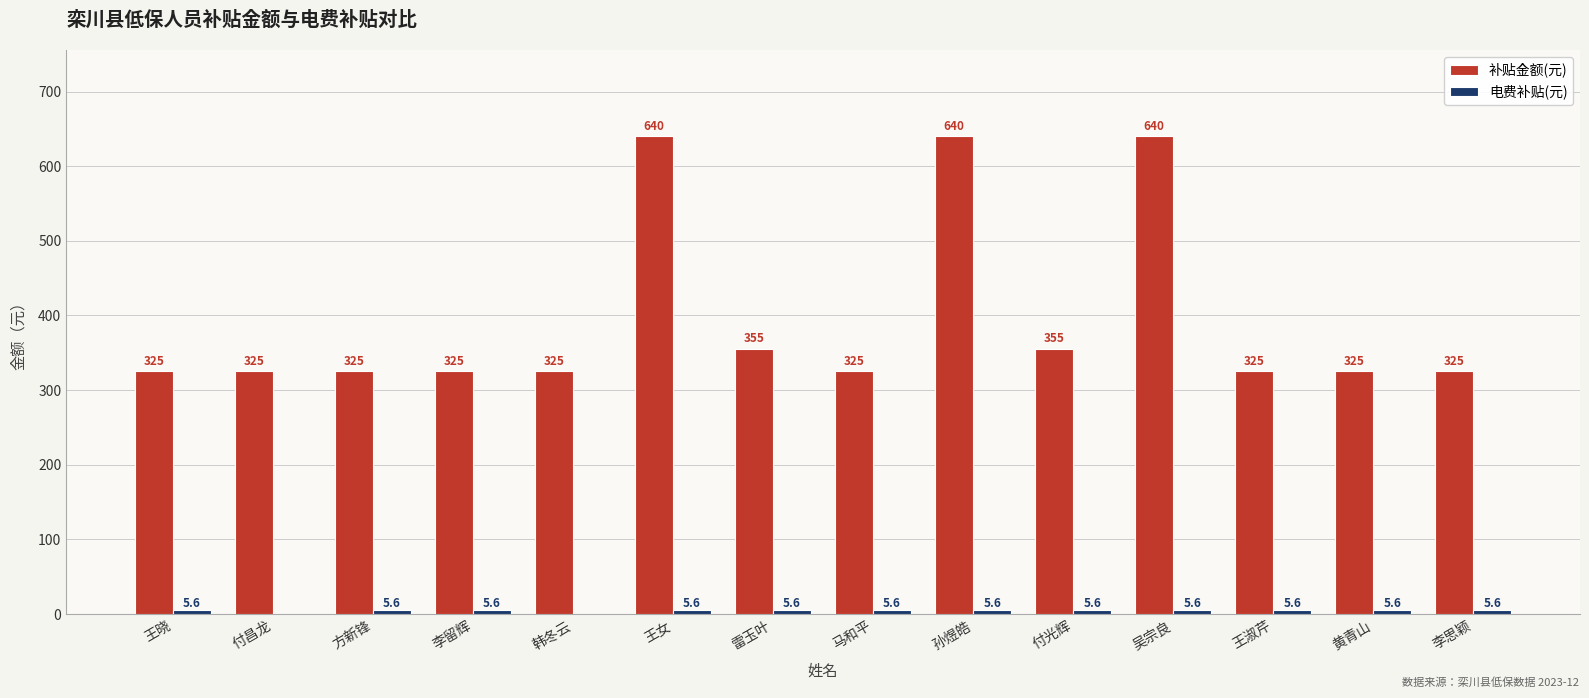

What is the approximate value of 补贴金额(元) at 王晓?

325.0